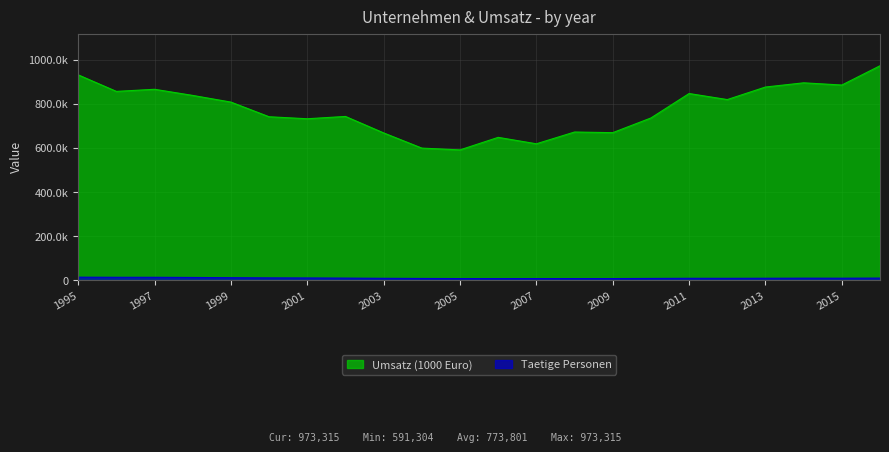

What is the value of the Umsatz (1000 Euro) point at the 21st from the left?

885801